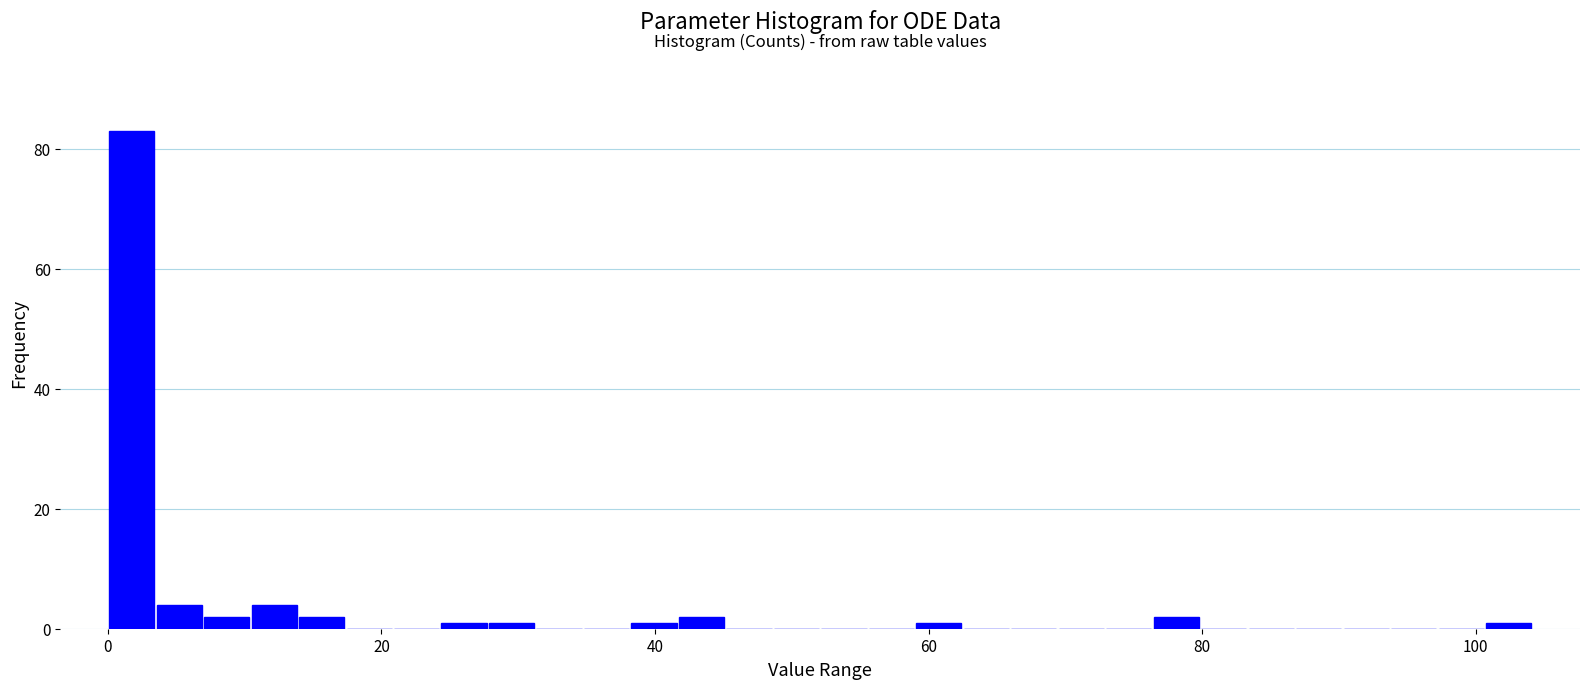

Around what value on the x-axis is the tallest bar? Give the approximate position of its centre, as read against the axis.

2